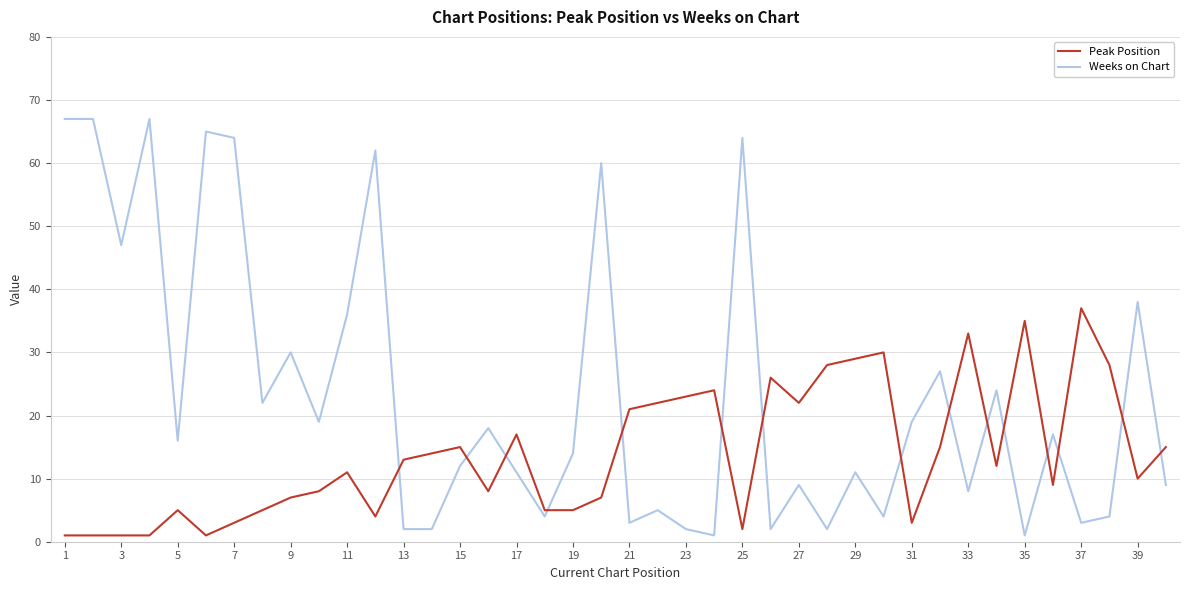

What is the maximum value for Peak Position?

37